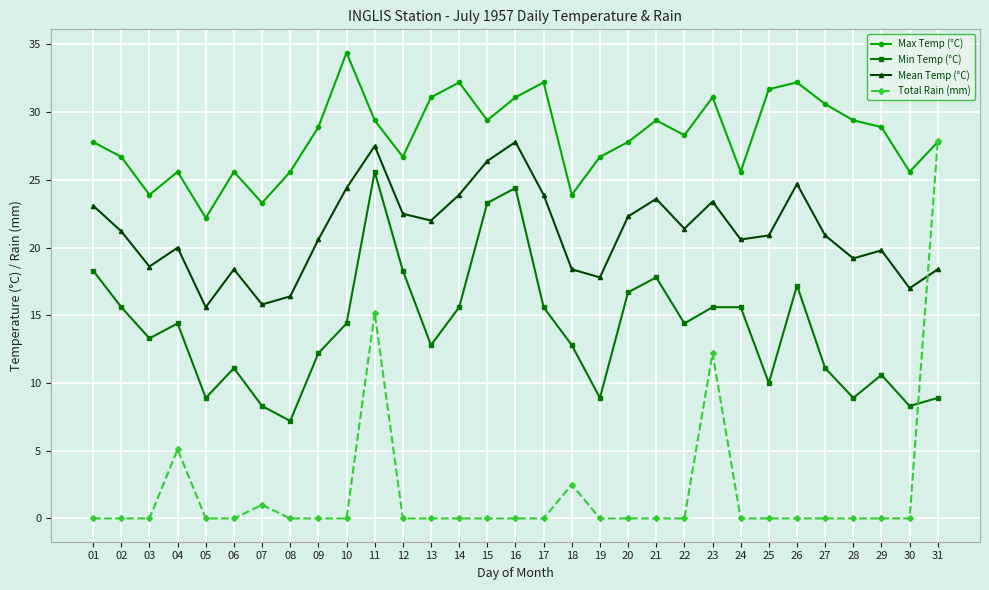

Which category has the highest value across all series?

10